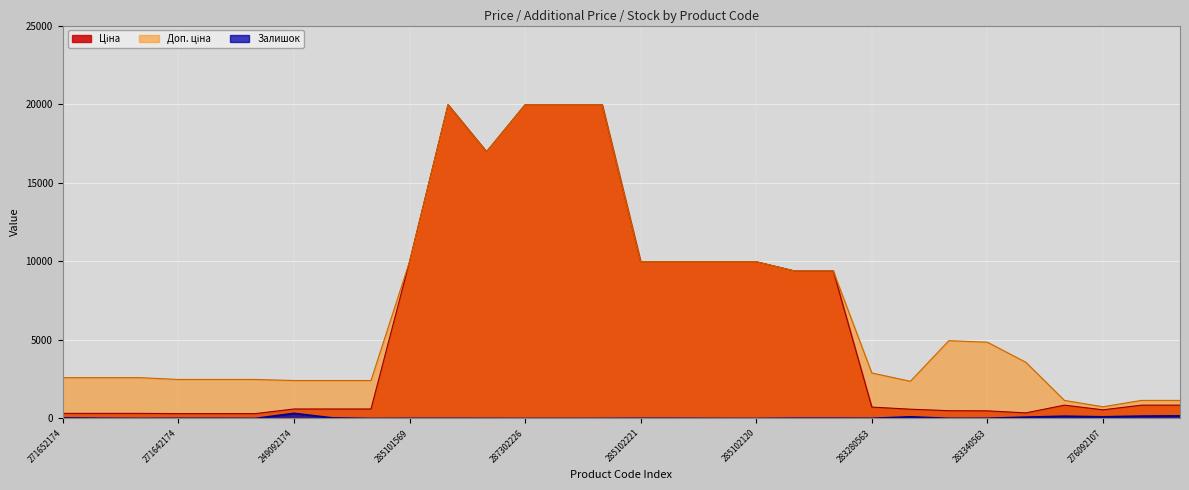

Which has a higher value, 271642173 or 271652172?

271652172